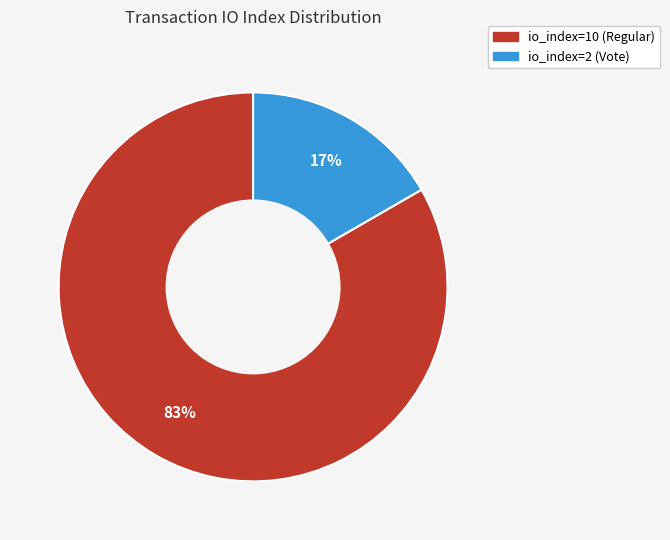

To the nearest percent, what percentage of the pie is io_index=10 (Regular)?

83%